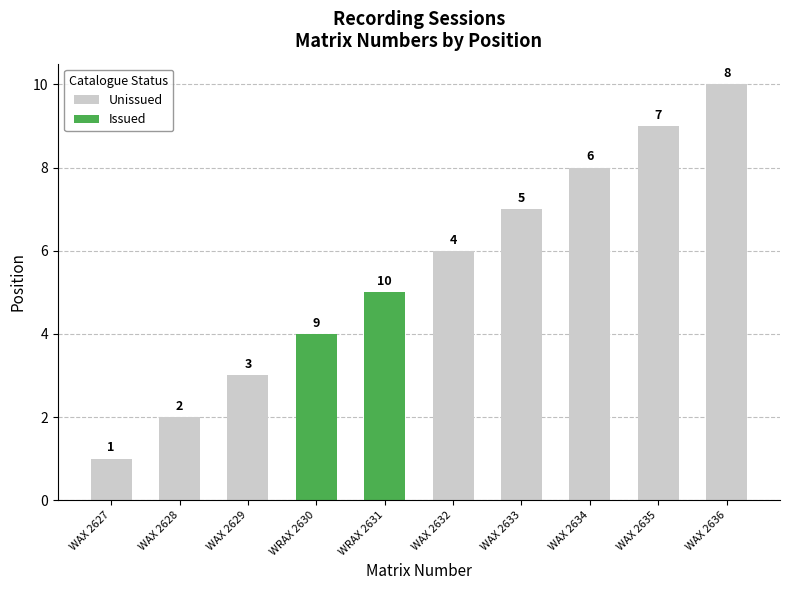

List the labels in order of value, smallest first.

WAX 2627, WAX 2628, WAX 2629, WRAX 2630, WRAX 2631, WAX 2632, WAX 2633, WAX 2634, WAX 2635, WAX 2636